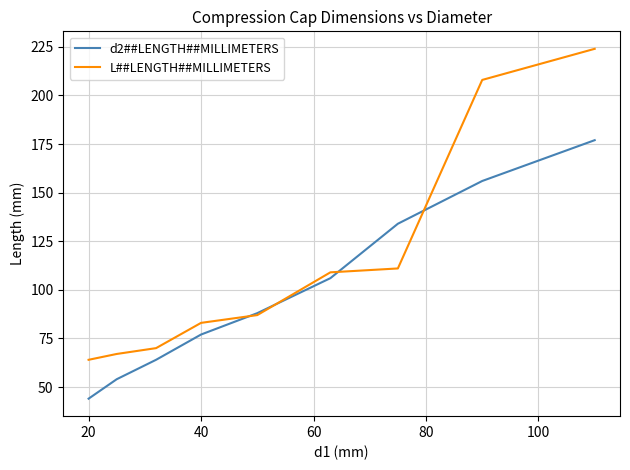

Reading right to left, transcribe all the data shown in this chart.

d2##LENGTH##MILLIMETERS: 177	156	134	106	88	77	64	54	44
L##LENGTH##MILLIMETERS: 224	208	111	109	87	83	70	67	64